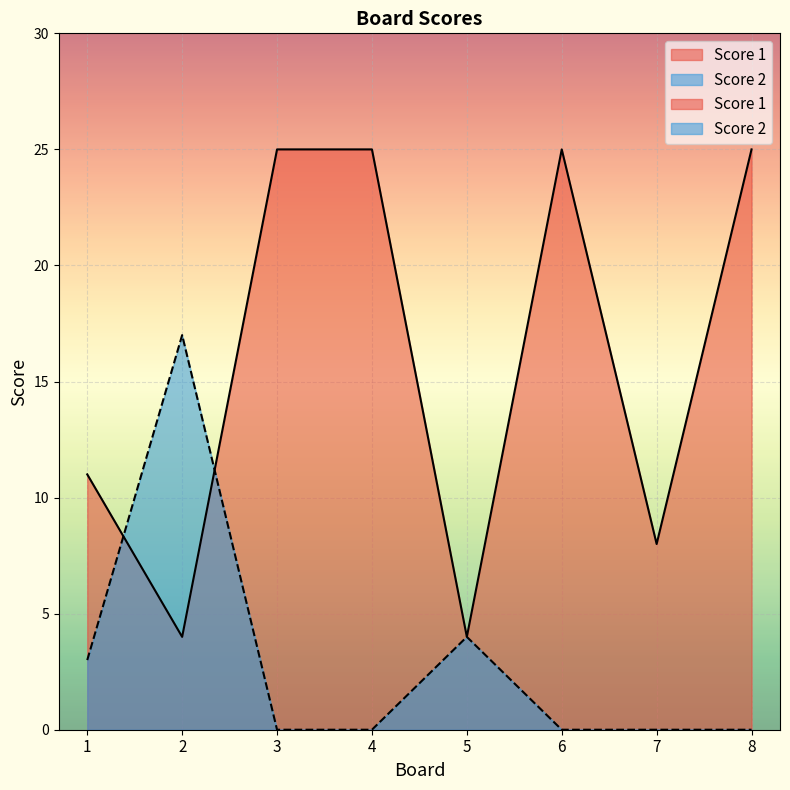

What is the value of the Score 1 point at the 2nd from the left?

4